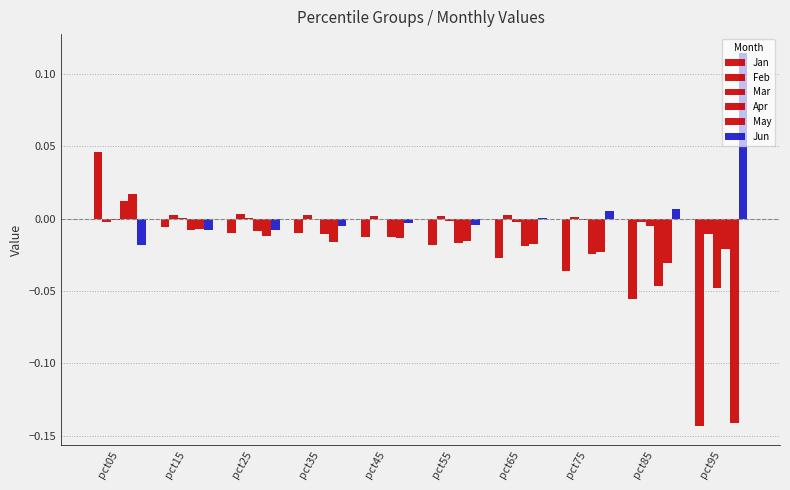

Between pct45 and pct95, which series saw the biggest shift?

Jan